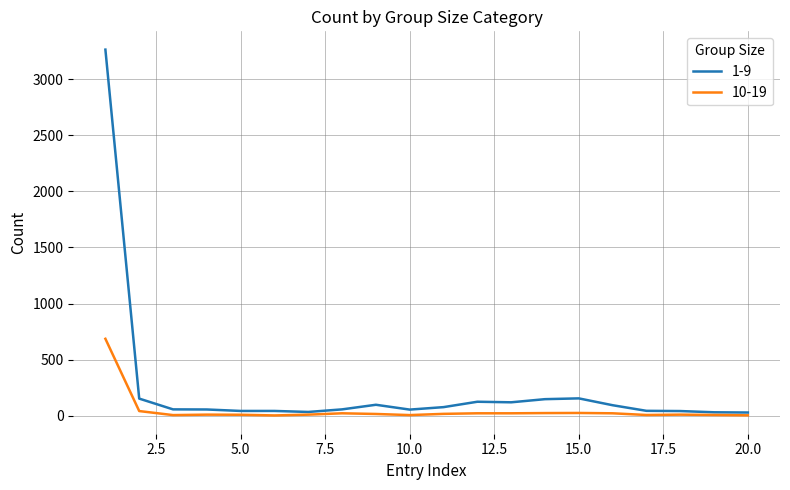

List the series in order of their peak value, lowest first.

10-19, 1-9